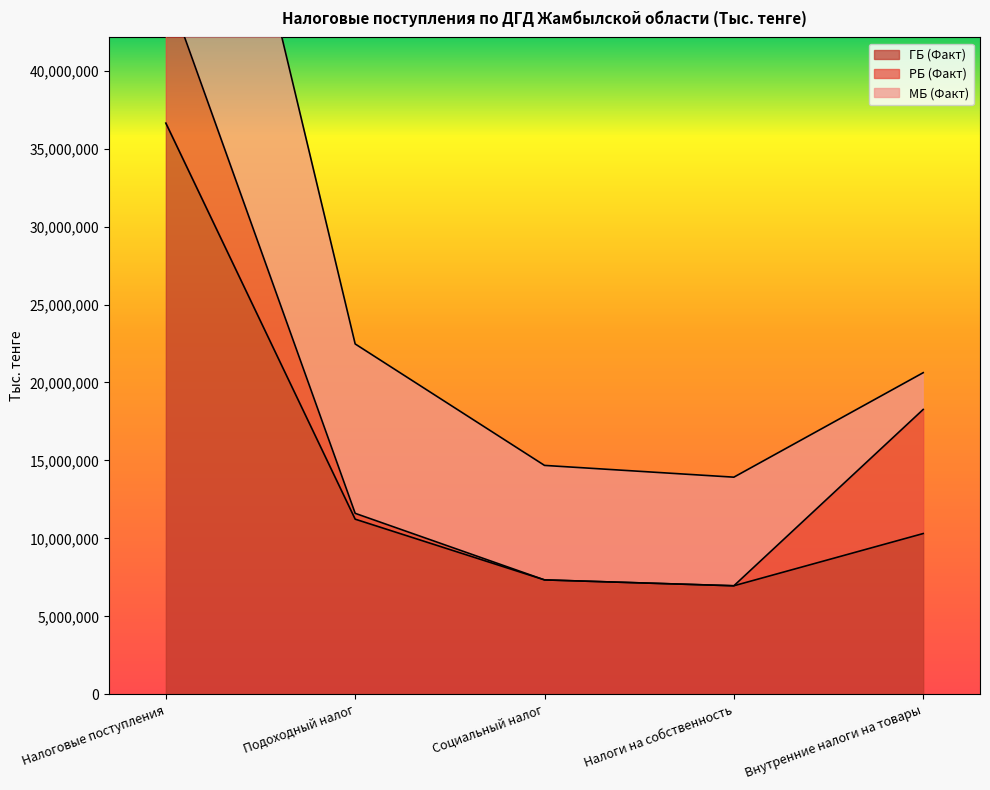

How many lines are shown in the chart?

3